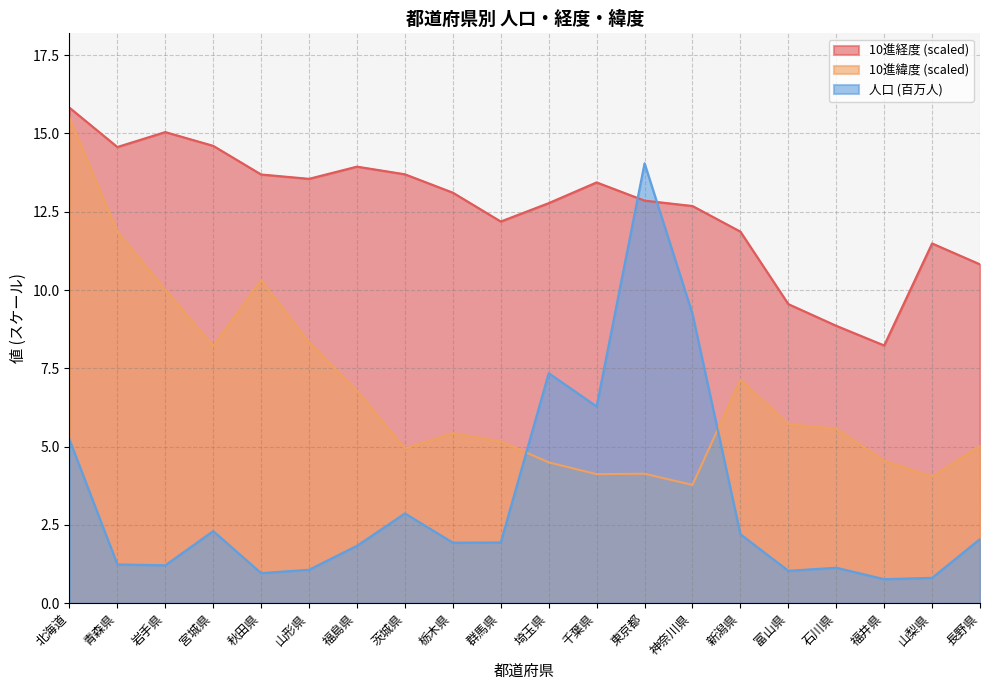

Count the number of data series in this chart.

3